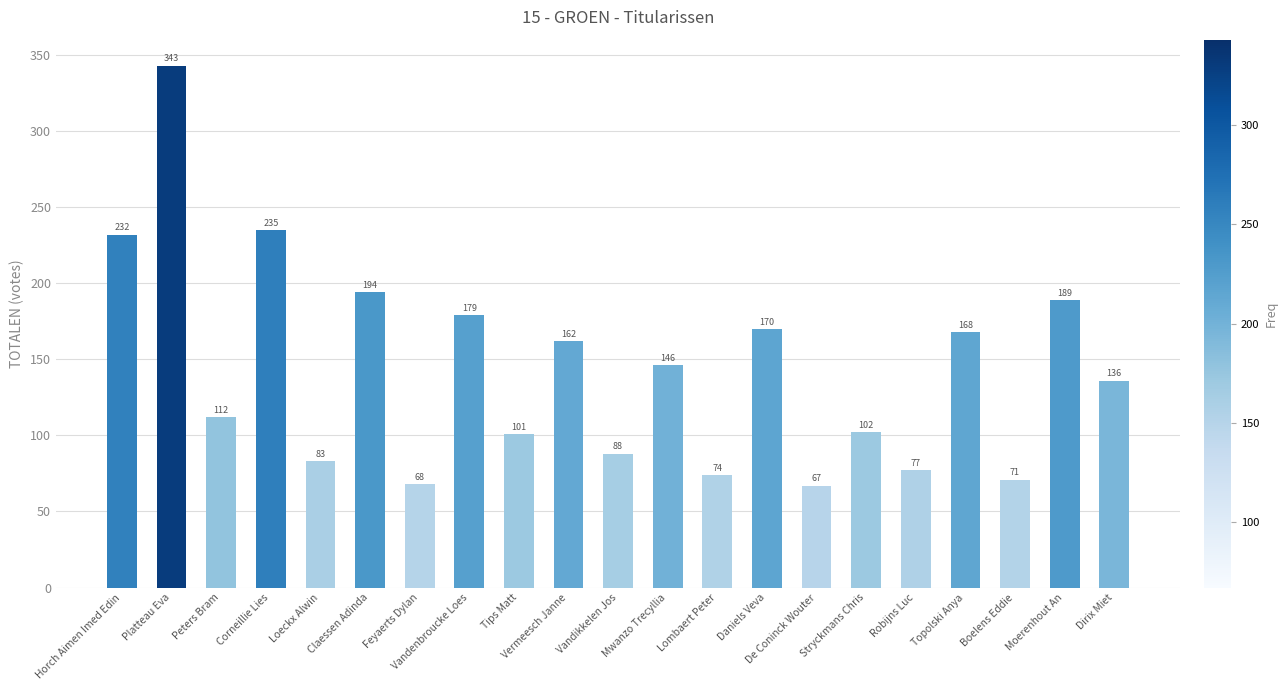

Reading left to right, list all the values displayed in this chart.

Horch Aimen Imed Edin=232	Platteau Eva=343	Peters Bram=112	Corneillie Lies=235	Loeckx Alwin=83	Claessen Adinda=194	Feyaerts Dylan=68	Vandenbroucke Loes=179	Tips Matt=101	Vermeesch Janne=162	Vandikkelen Jos=88	Mwanzo Trecyllia=146	Lombaert Peter=74	Daniels Veva=170	De Coninck Wouter=67	Stryckmans Chris=102	Robijns Luc=77	Topolski Anya=168	Boelens Eddie=71	Moerenhout An=189	Dirix Miet=136